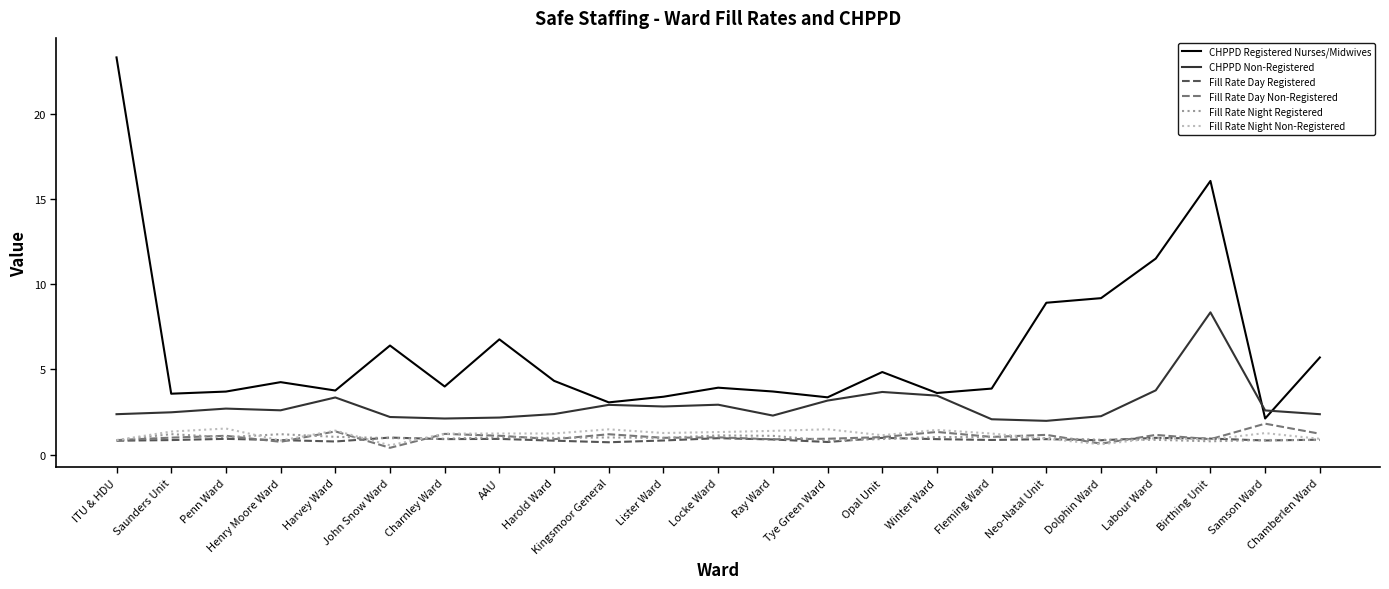

True or false: CHPPD Registered Nurses/Midwives and Fill Rate Night Non-Registered intersect in this chart.

False